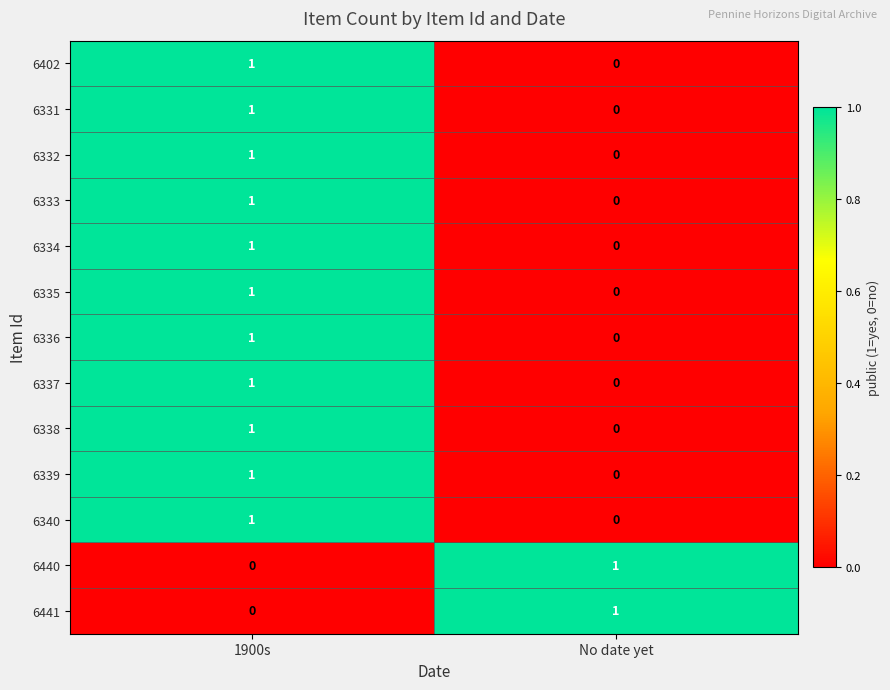

The value of 6337 at 1900s is 1. True or false?

True